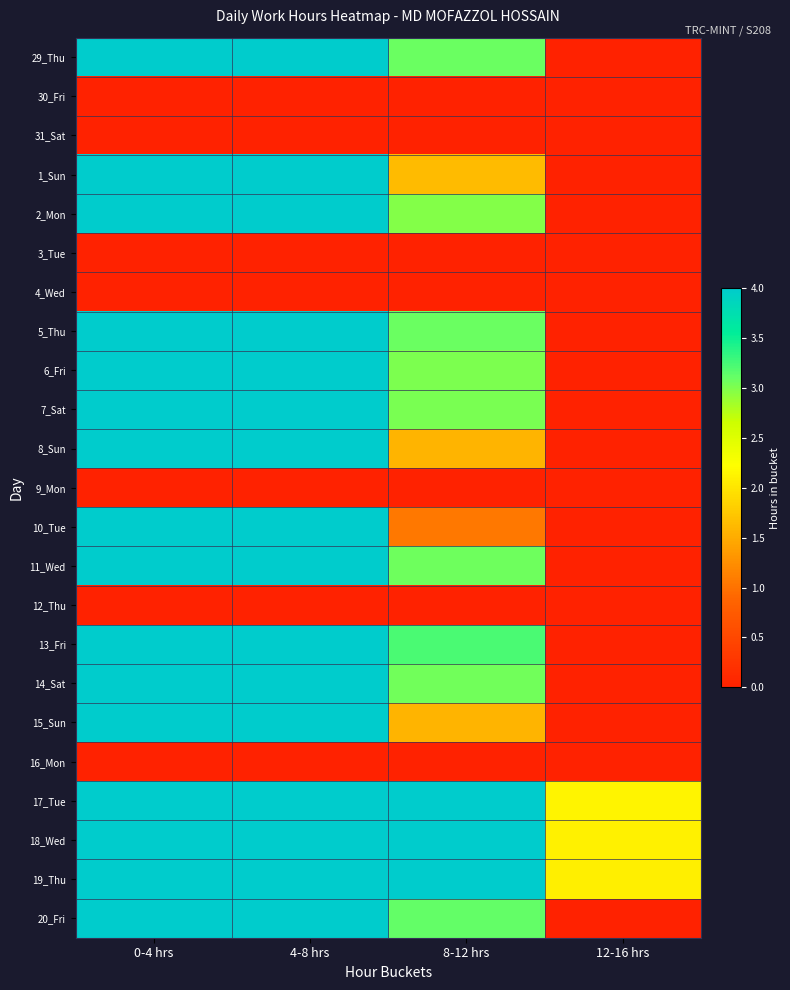

Which label corresponds to the largest value in the chart?

0-4 hrs